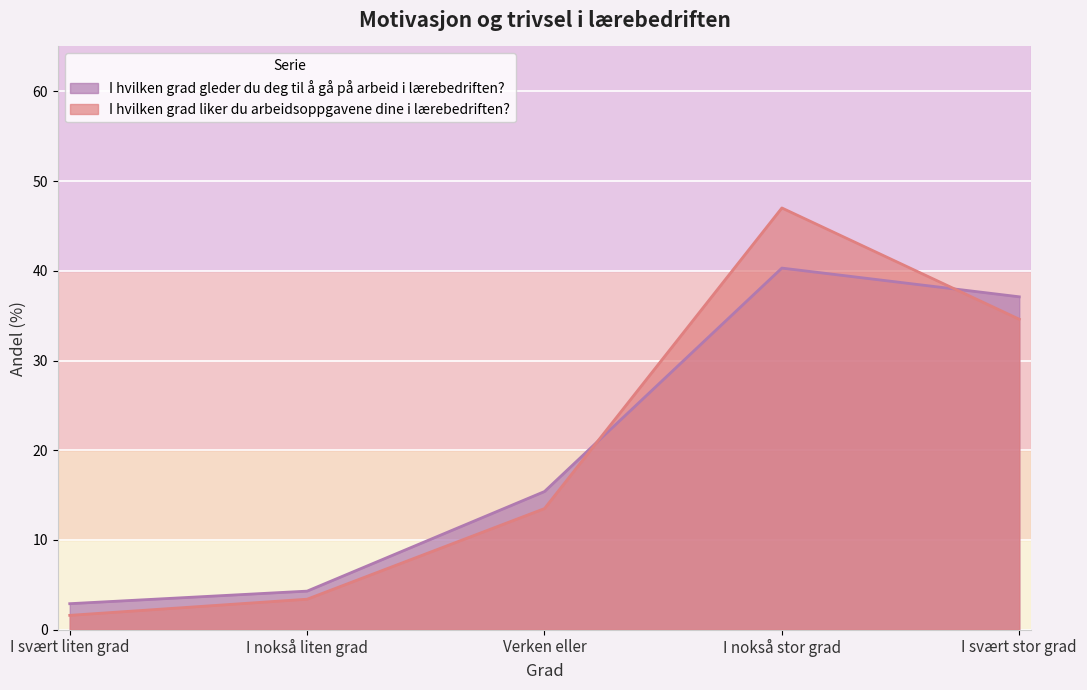

Between which two adjacent categories do I hvilken grad liker du arbeidsoppgavene dine i lærebedriften? and I hvilken grad gleder du deg til å gå på arbeid i lærebedriften? first intersect?

Verken eller and I nokså stor grad